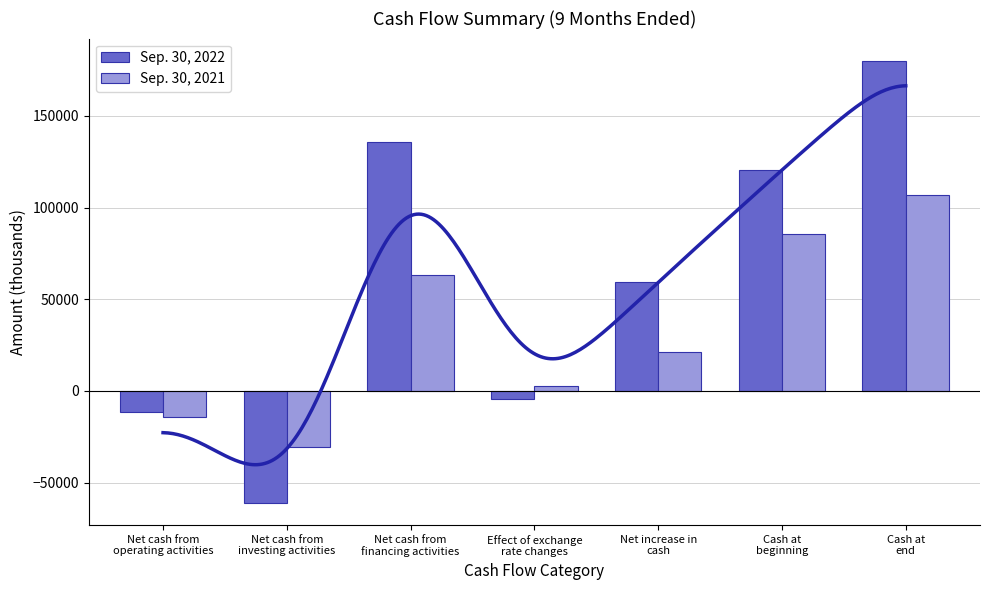

What position from the right is Cash at
beginning?

2